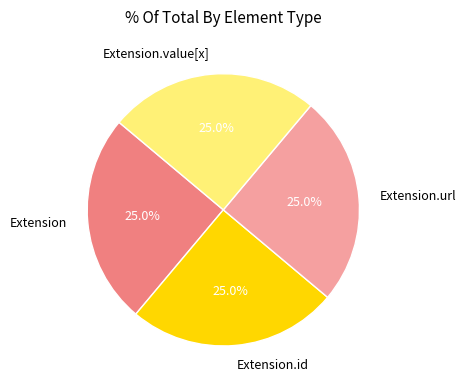

Approximately how many times larger is the value at Extension compared to Extension.id?

1.0